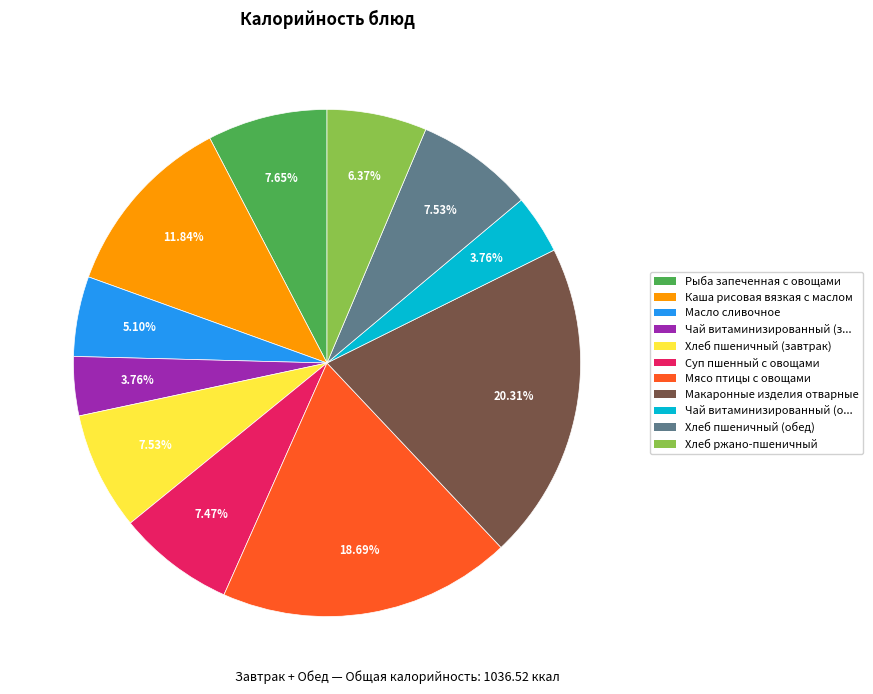

Which slice is the largest?

Макаронные изделия отварные